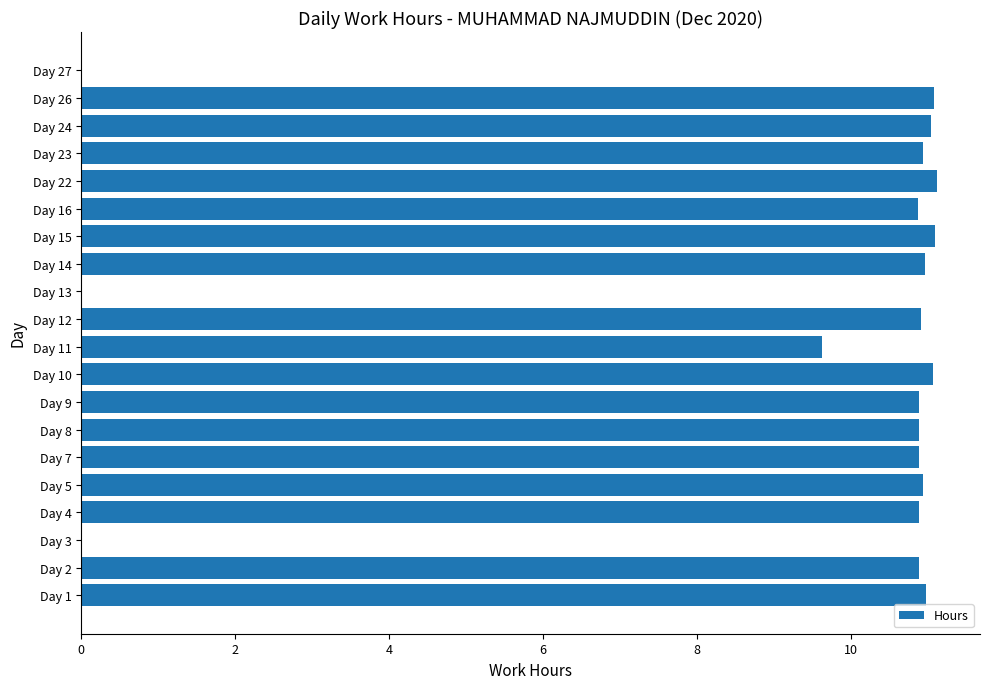

What is the maximum value shown in the chart?

11.1